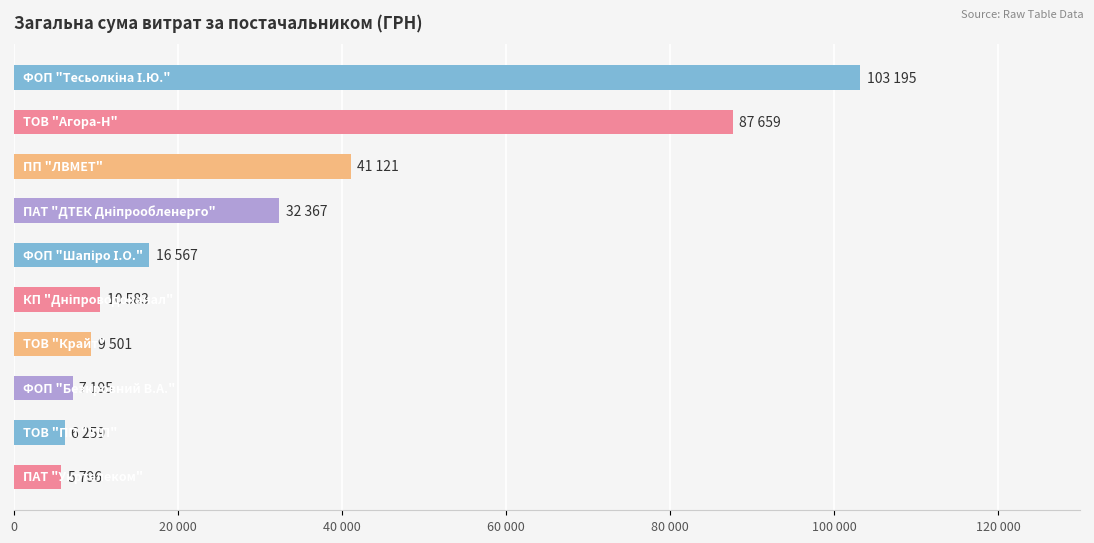

What is the greatest value displayed?

103195.0